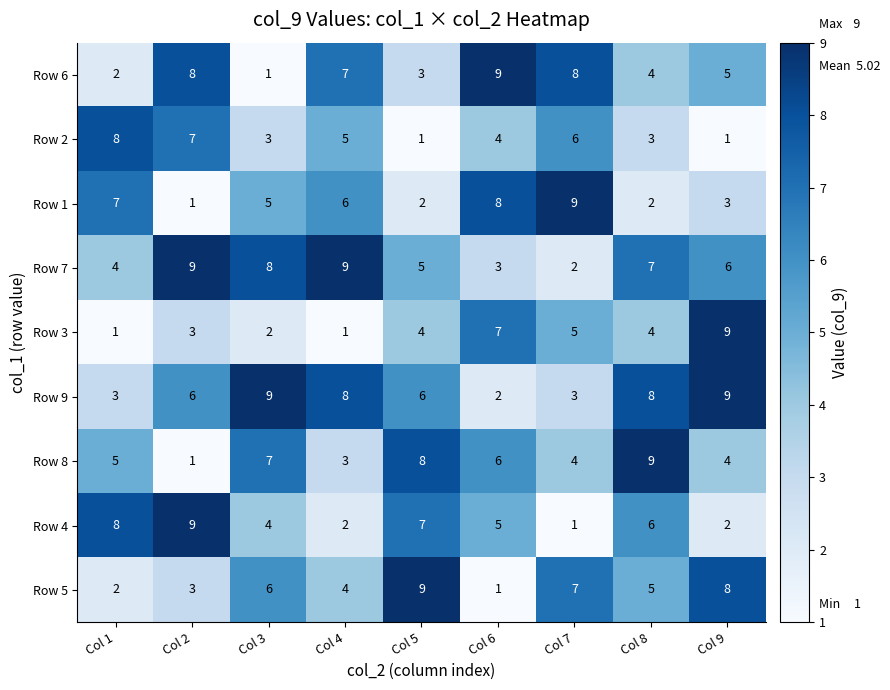

Where does the Row 7 series first go above 6?

Col 2